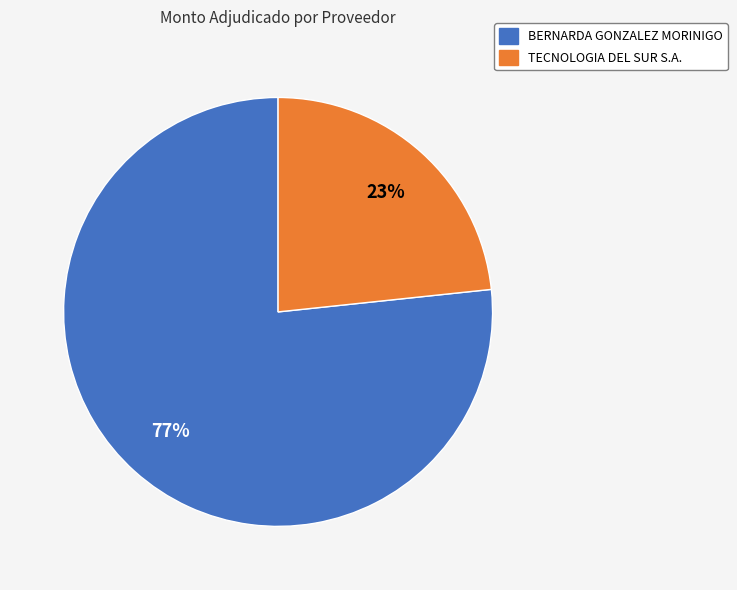

How many slices are in this pie chart?

2